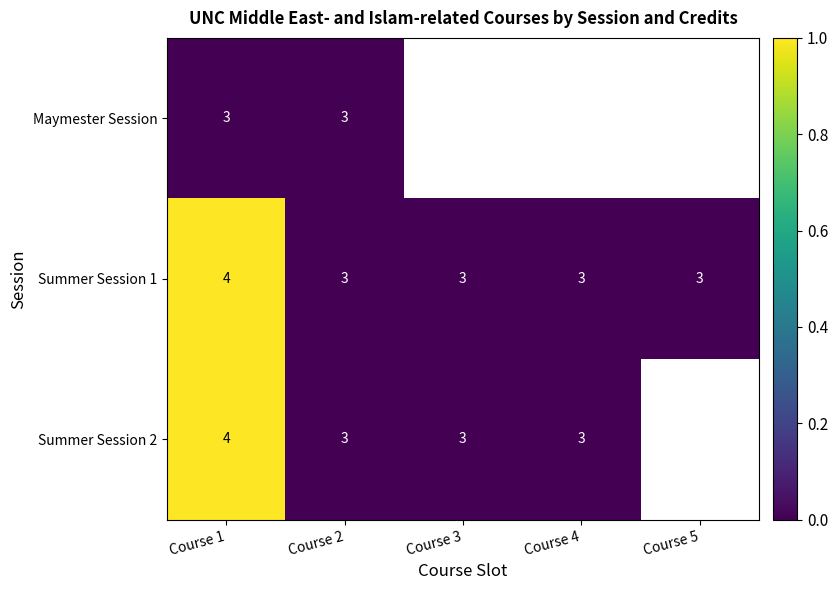

True or false: Summer Session 2 has a value of -0.5 at Course 4.

False